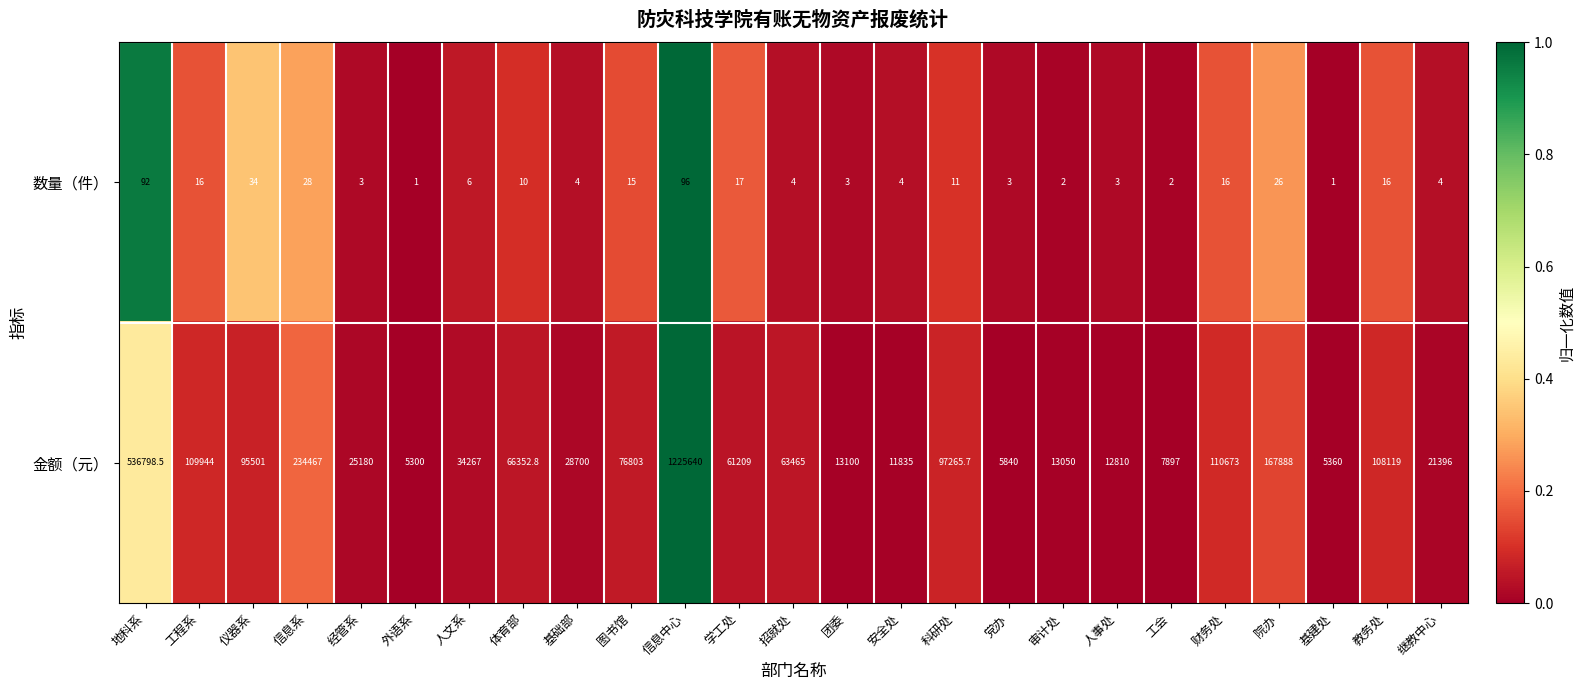

What is the difference between the second highest and second lowest values in the 金额（元） series?

531438.5